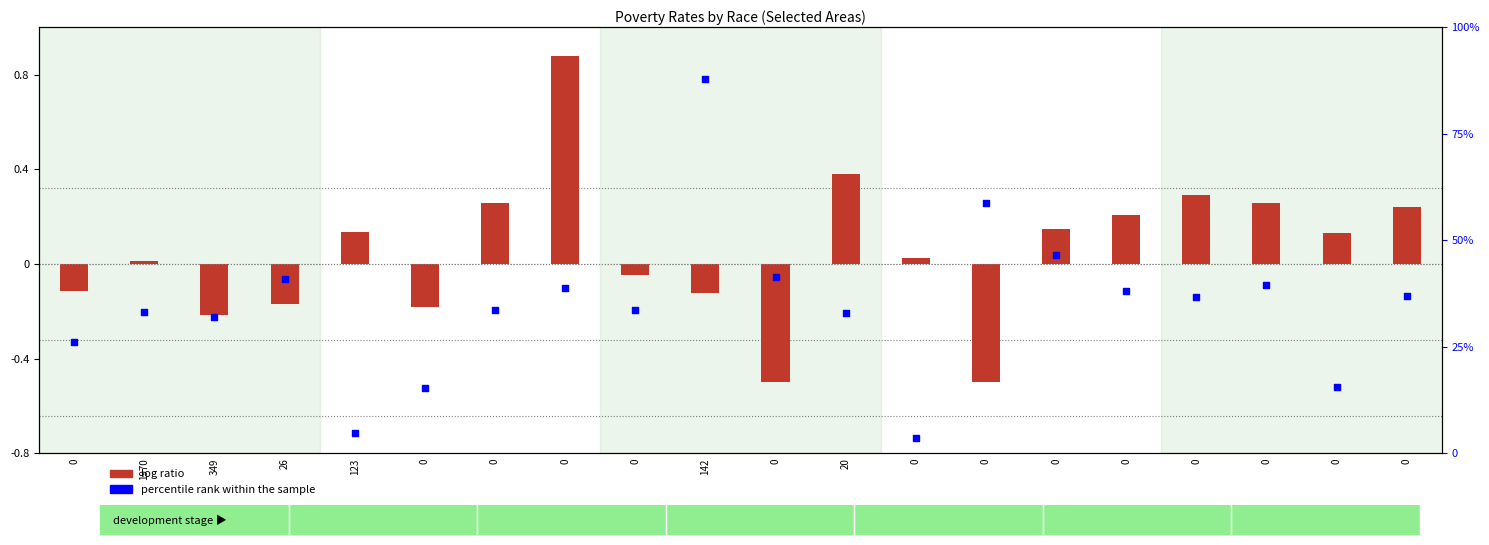

Which series reaches the minimum Y coordinate?

log ratio